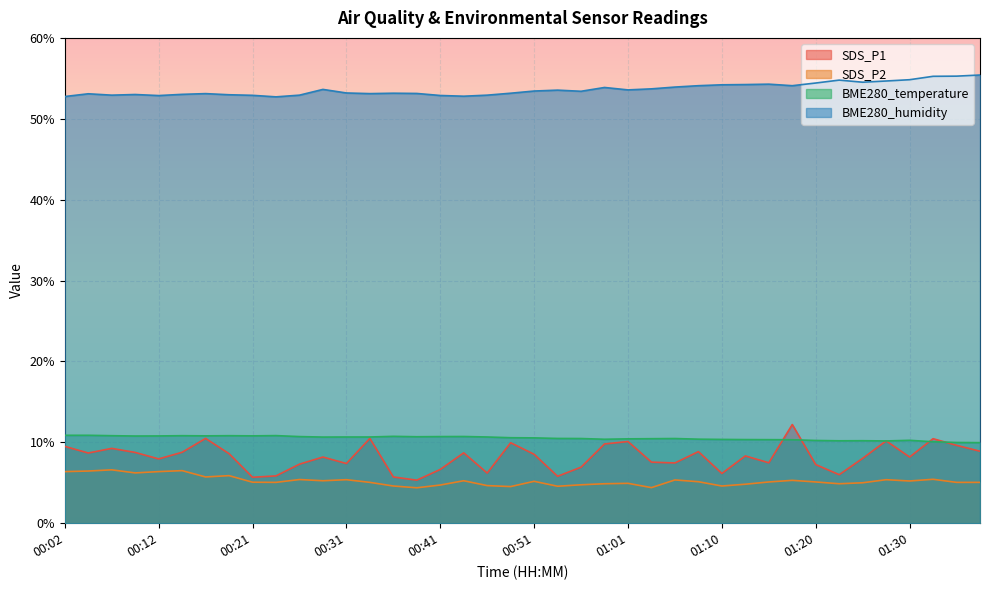

Reading left to right, what are all the values shown in this chart?

SDS_P1: 9.5	8.7	9.2	8.8	8.0	8.8	10.5	8.6	5.7	5.8	7.3	8.2	7.4	10.5	5.7	5.3	6.7	8.7	6.2	9.9	8.5	5.8	6.9	9.8	10.1	7.5	7.5	8.8	6.2	8.3	7.5	12.2	7.2	6.0	8.0	10.2	8.2	10.4	9.6	8.9
SDS_P2: 6.4	6.5	6.6	6.2	6.4	6.5	5.7	5.9	5.1	5.0	5.4	5.2	5.4	5.0	4.6	4.4	4.7	5.2	4.7	4.5	5.2	4.6	4.8	4.9	4.9	4.4	5.3	5.1	4.6	4.8	5.1	5.3	5.1	4.9	5.0	5.4	5.2	5.4	5.0	5.0
BME280_temperature: 10.9	10.9	10.8	10.8	10.8	10.8	10.8	10.8	10.8	10.8	10.7	10.7	10.7	10.7	10.7	10.7	10.7	10.7	10.7	10.6	10.6	10.5	10.5	10.4	10.4	10.4	10.5	10.4	10.4	10.3	10.3	10.3	10.2	10.2	10.2	10.2	10.2	10.1	10.0	10.0
BME280_humidity: 52.8	53.1	52.9	53.0	52.9	53.0	53.1	53.0	52.9	52.7	52.9	53.6	53.2	53.1	53.2	53.1	52.9	52.8	52.9	53.2	53.4	53.5	53.4	53.9	53.6	53.7	53.9	54.1	54.2	54.2	54.3	54.1	54.4	54.8	54.5	54.7	54.8	55.2	55.3	55.4